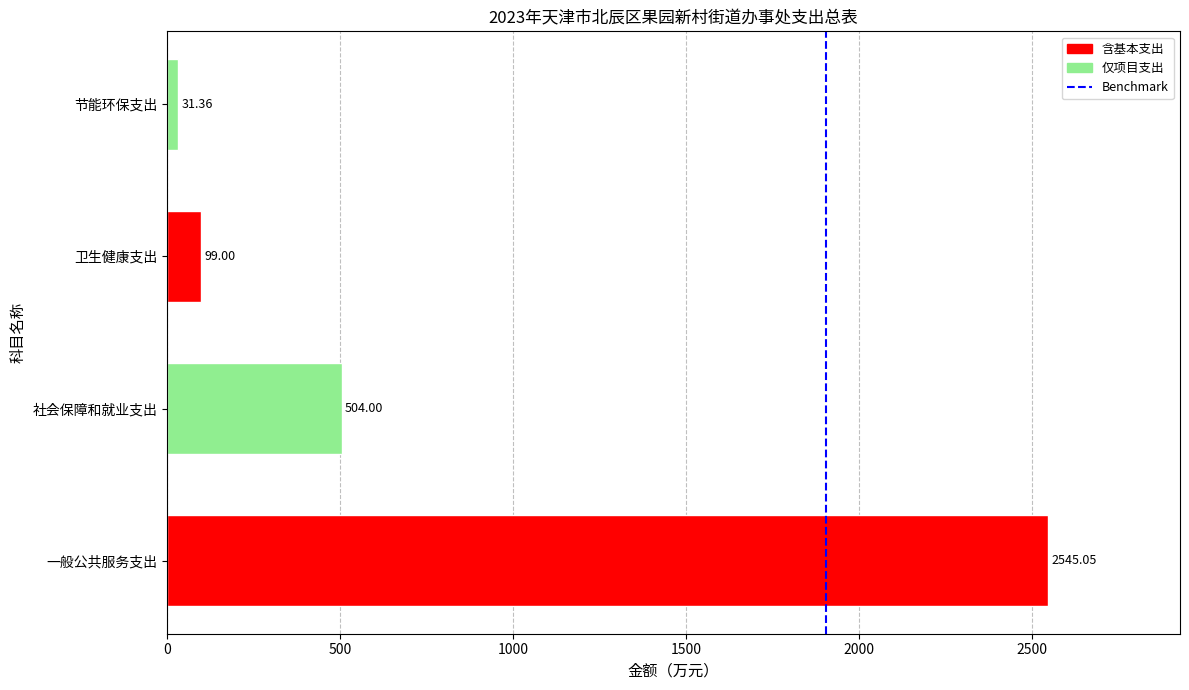

At which category does the chart reach its minimum across all series?

节能环保支出